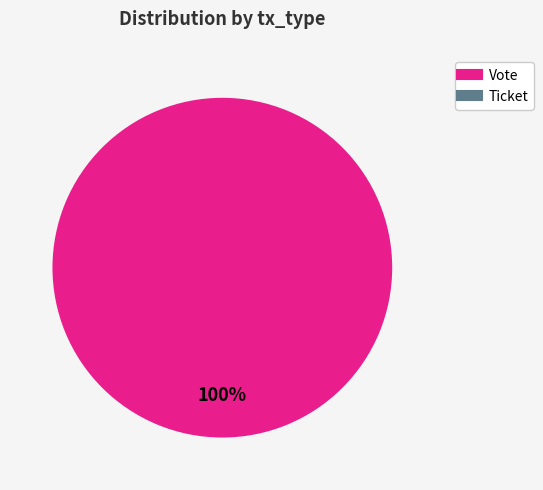

Is it true that Ticket is 0% of the pie?

True